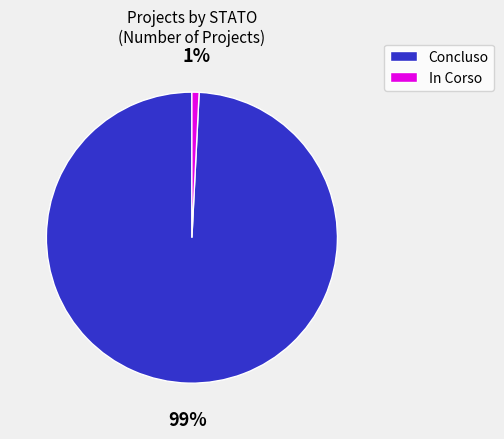

Which has a higher value, Concluso or In Corso?

Concluso